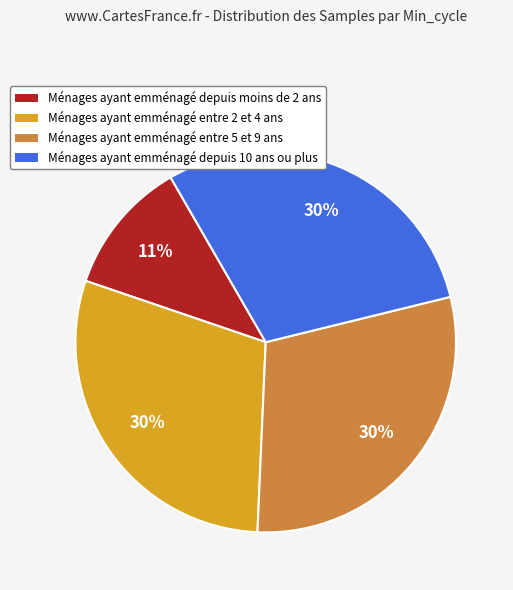

Does any single category account for the majority?

No